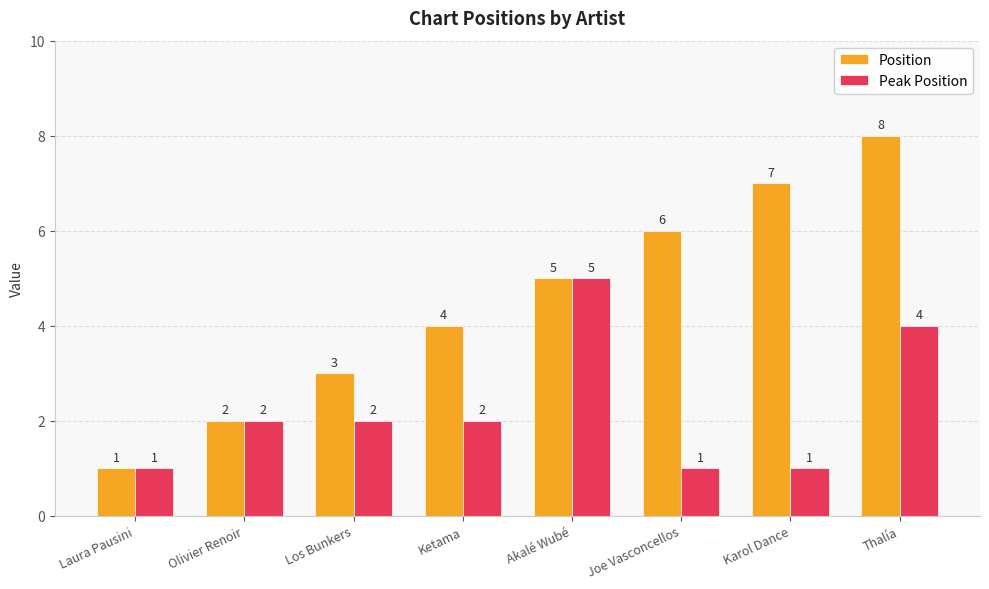

Which series has the largest range (max minus min)?

Position